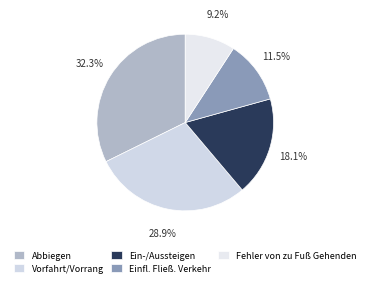

Does any single category account for the majority?

No